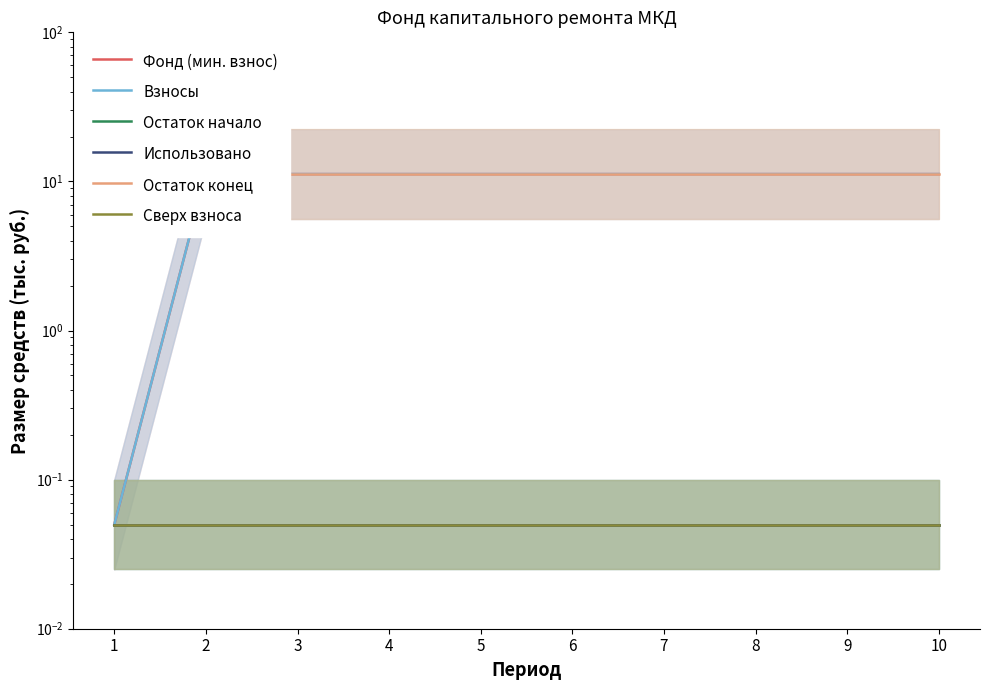

Which series has the largest range (max minus min)?

Фонд (мин. взнос)